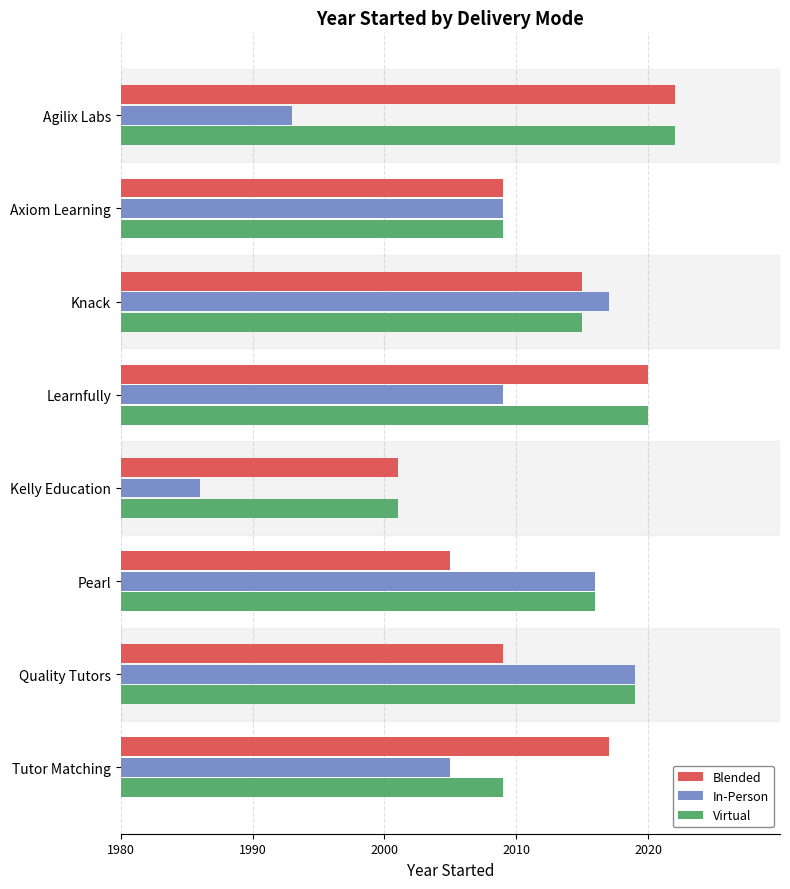

Which series changed the most between Agilix Labs and Quality Tutors?

In-Person